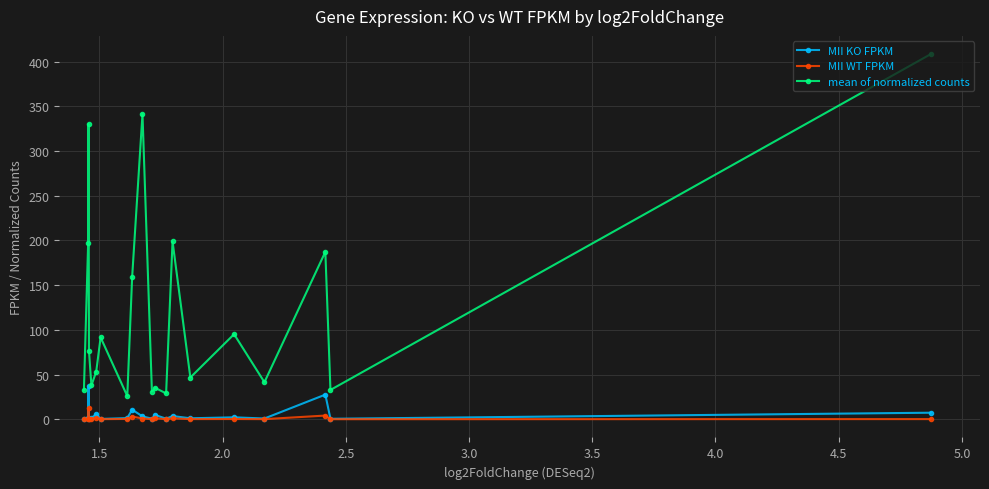

What is the difference between the second highest and second lowest values in the MII KO FPKM series?

27.1